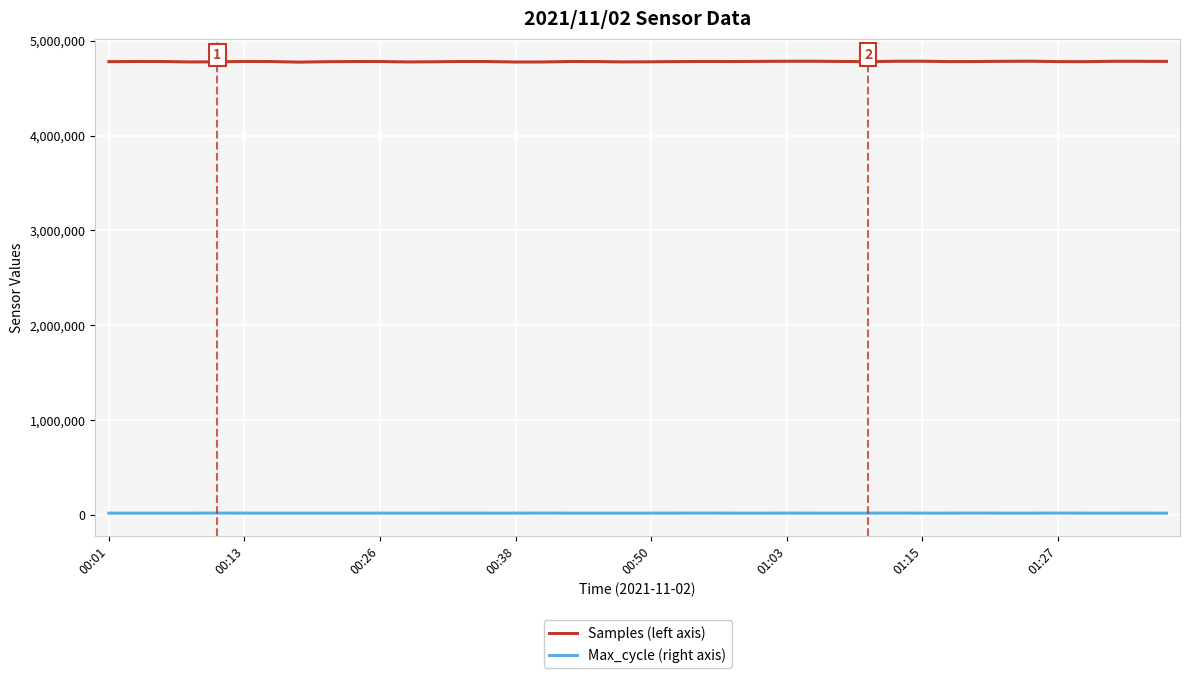

What are all the series names shown in the legend?

Samples (left axis), Max_cycle (right axis)